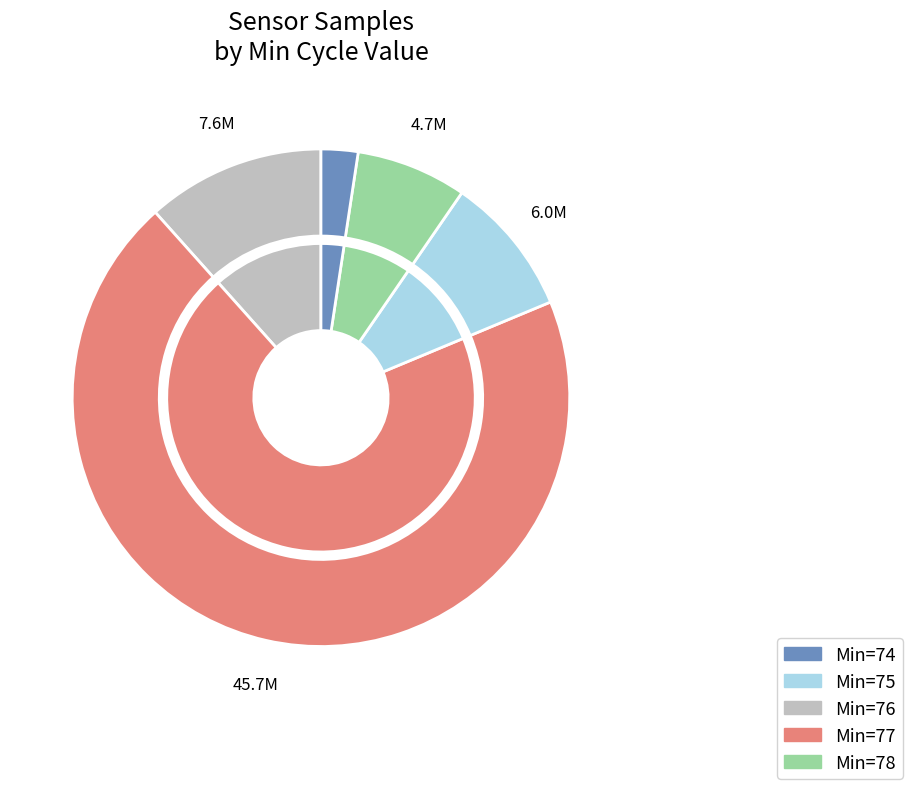

How many slices are in this pie chart?

10